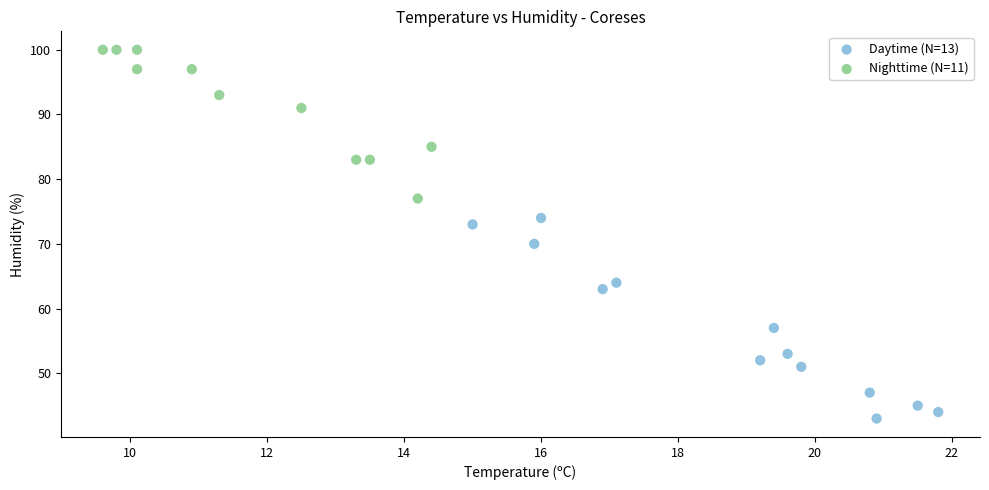

Which series contains the highest Y value?

Nighttime (N=11)